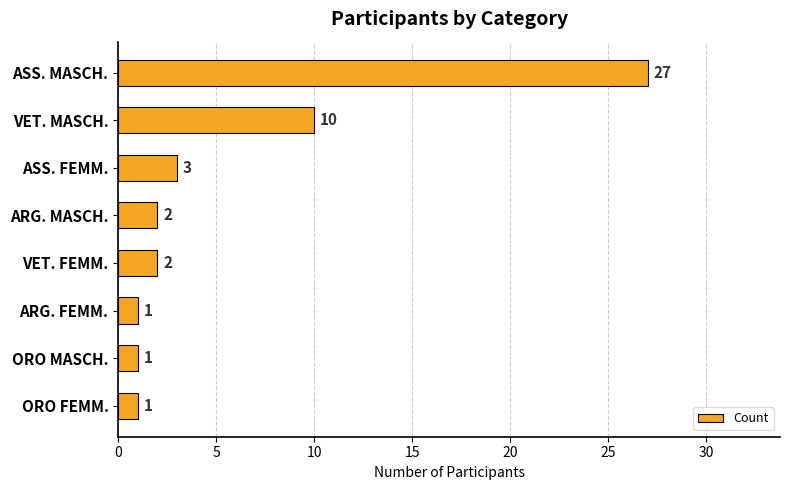

Between ARG. MASCH. and ASS. FEMM., which is larger?

ASS. FEMM.